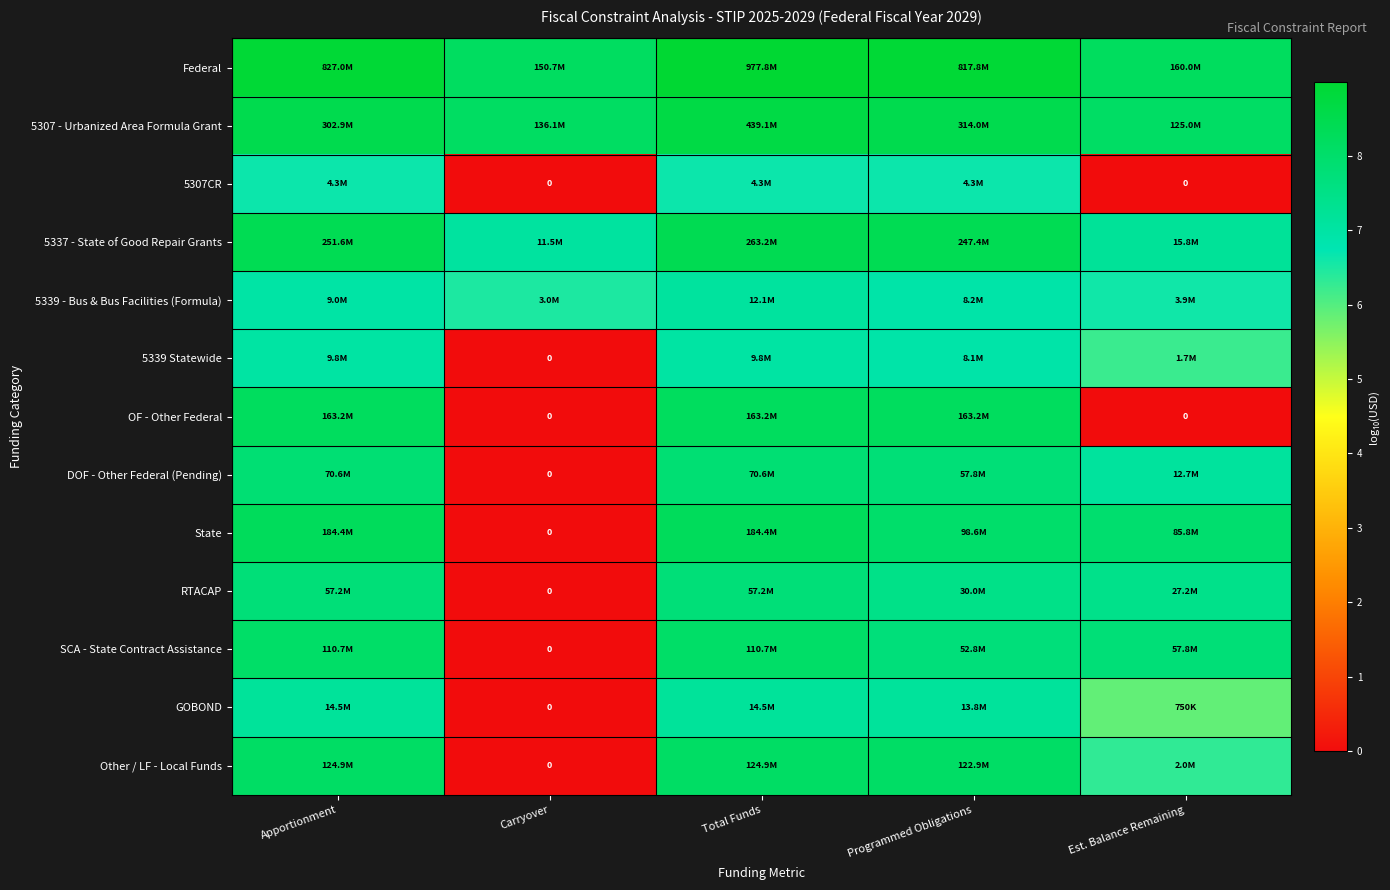

What is the highest value of the RTACAP series?

7.8